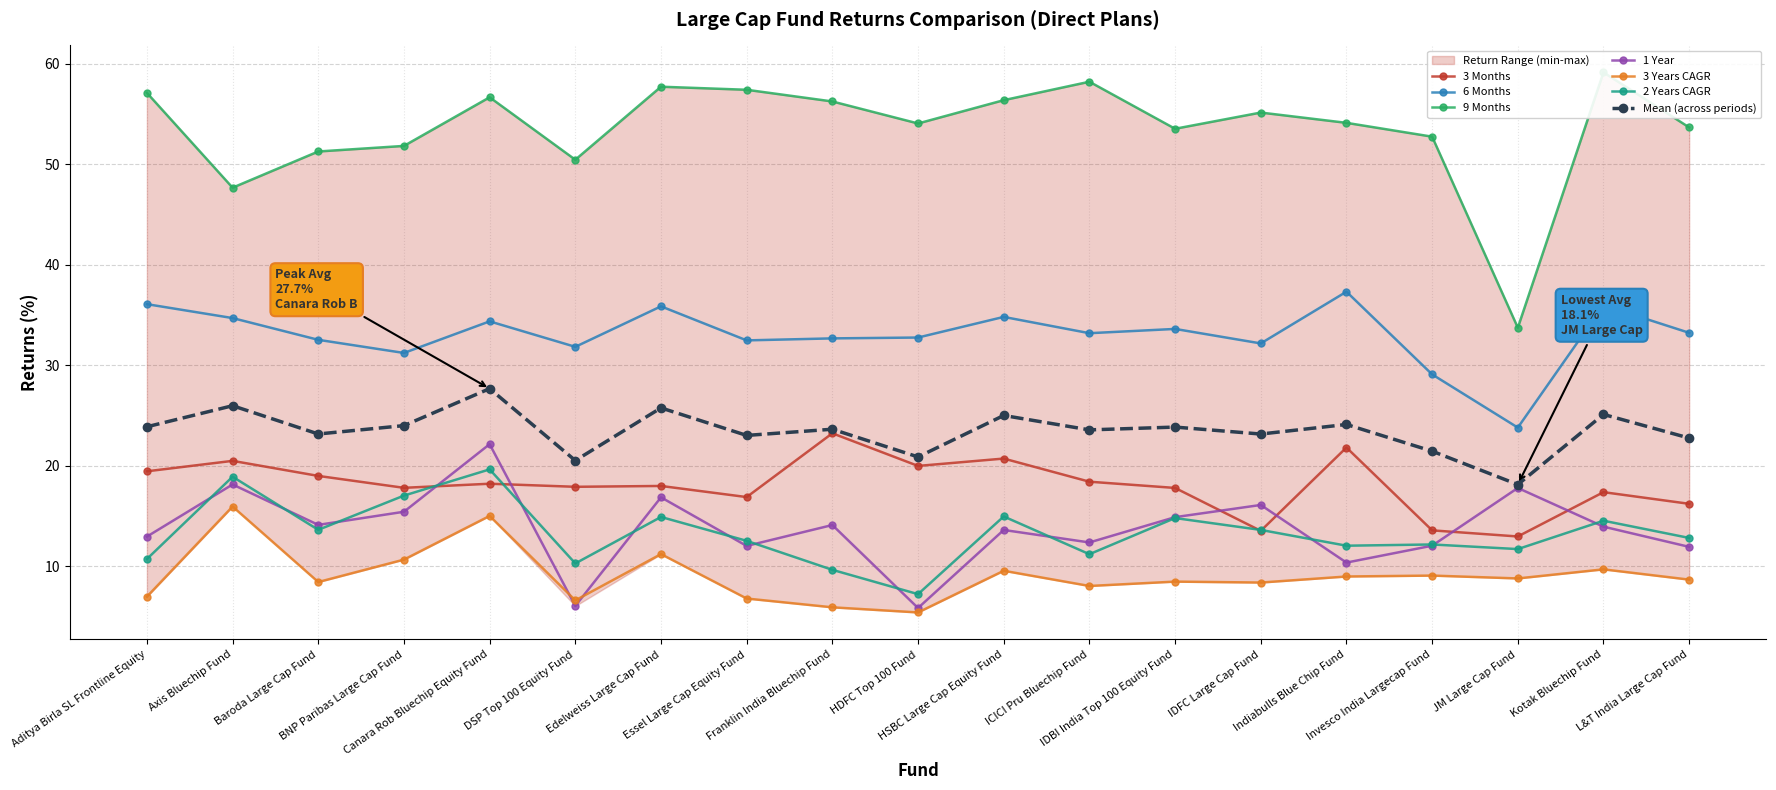

How many data points in 9 Months are less than 54?

8